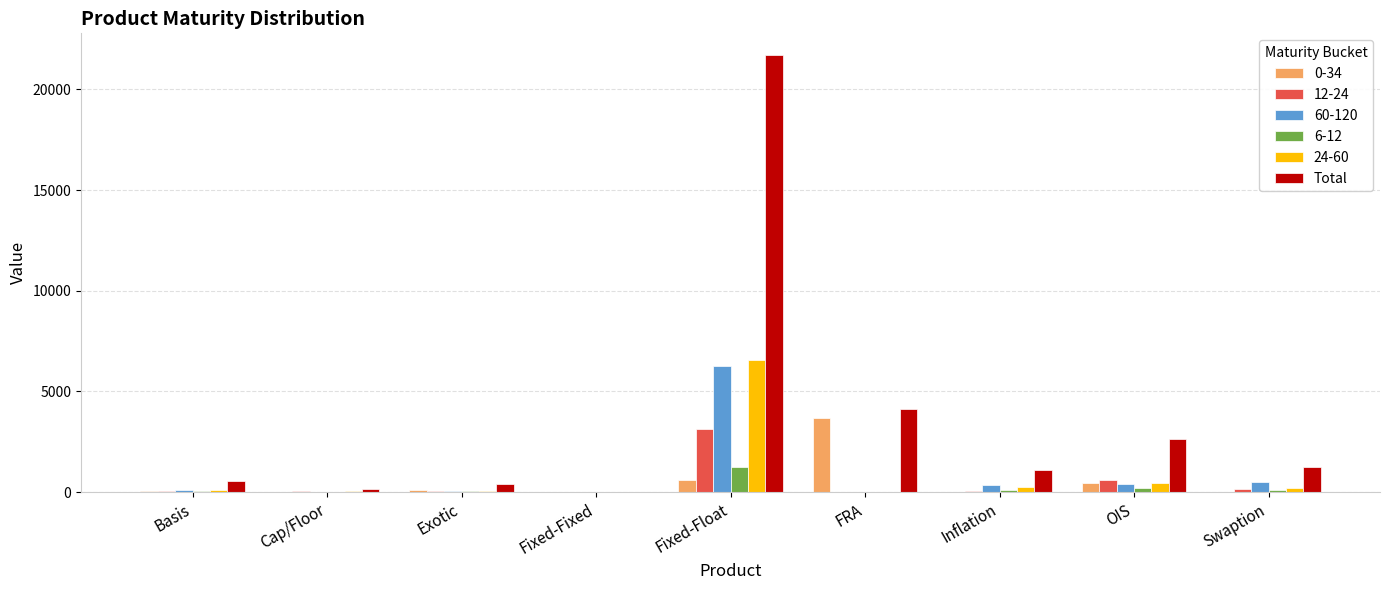

How many groups of bars are there?

9